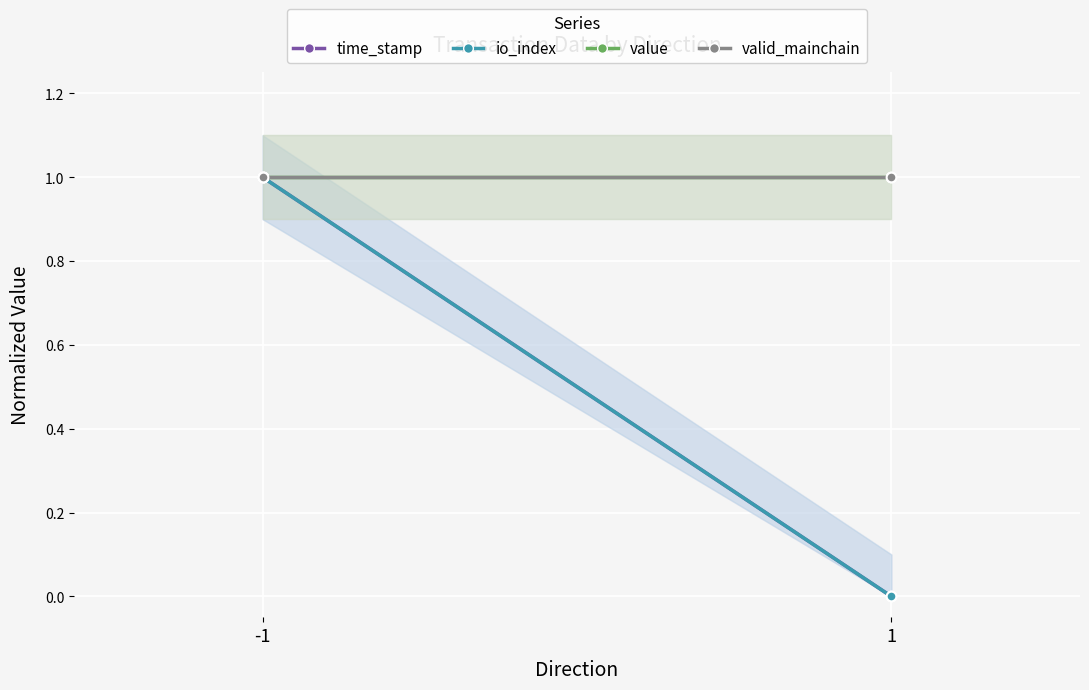

True or false: time_stamp has a value of -1 at 1.

False